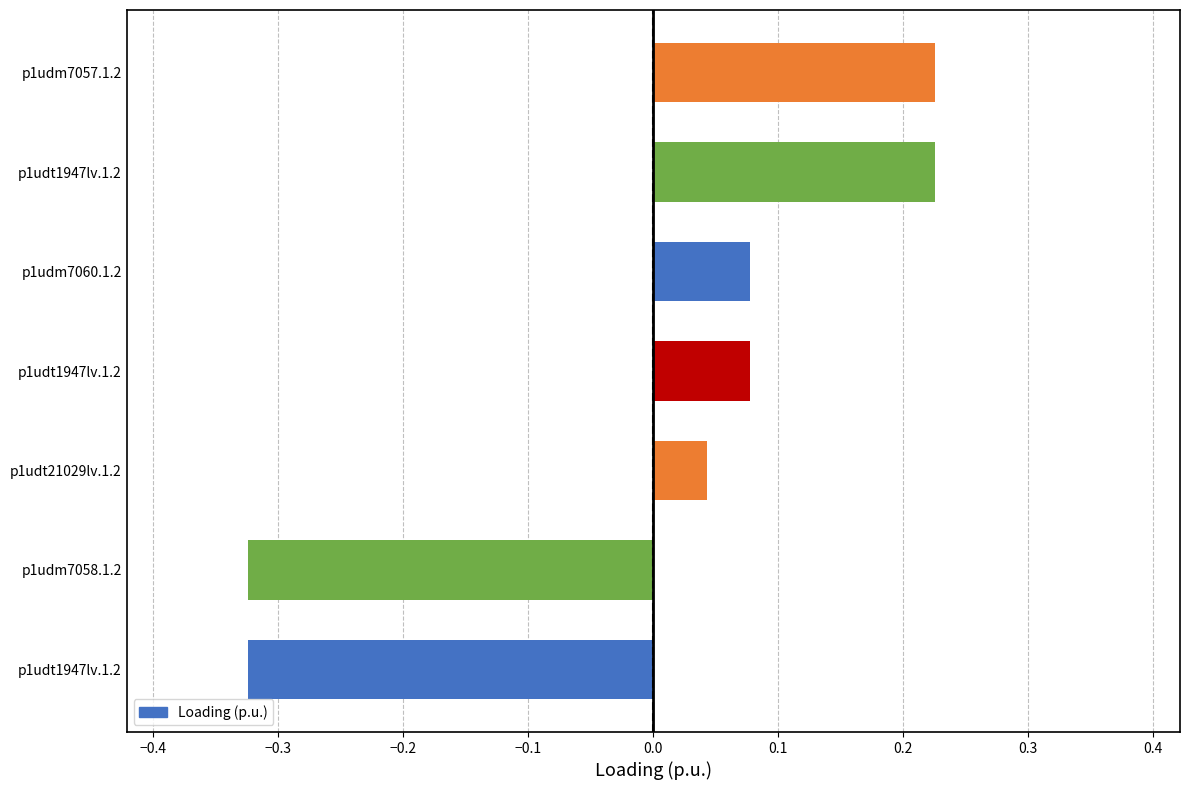

What is the difference between the maximum and minimum values?

0.5